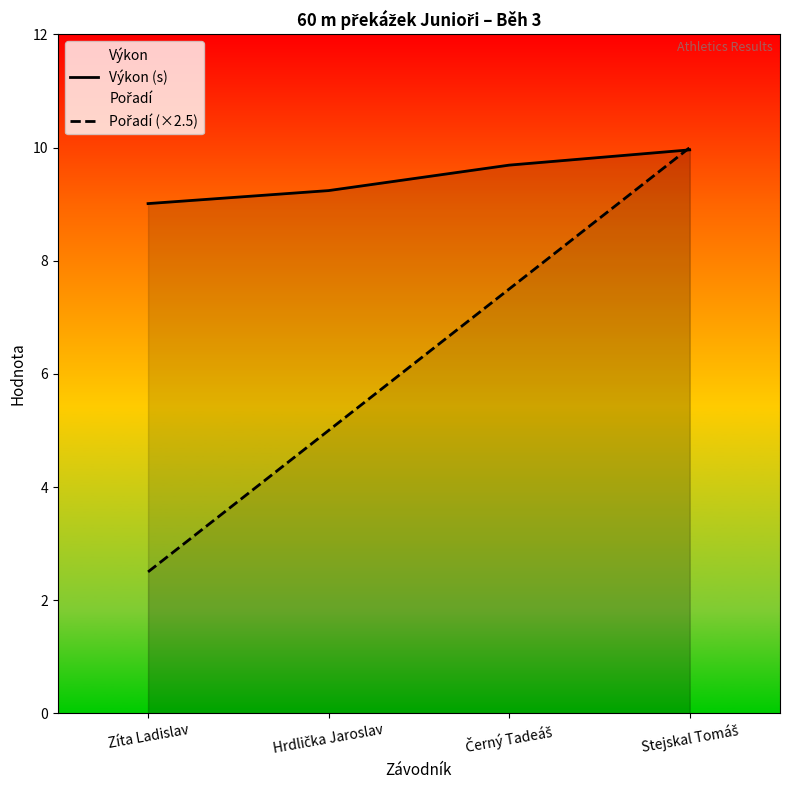

Reading left to right, list all the values displayed in this chart.

Výkon (s): 9.0	9.2	9.7	10.0
Pořadí (×2.5): 2.5	5.0	7.5	10.0